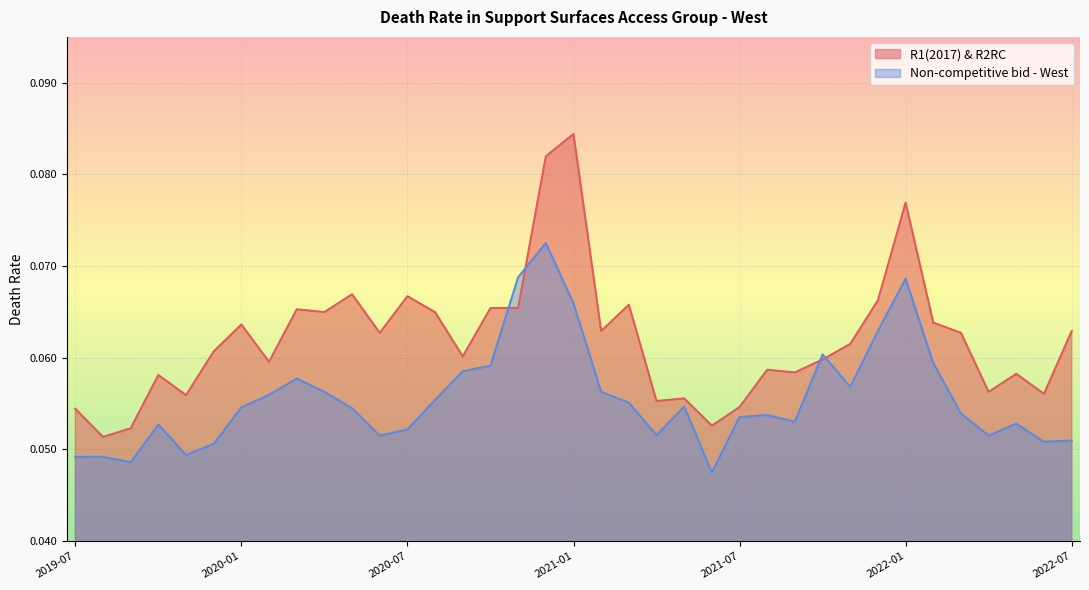

The value of R1(2017) & R2RC at 2019-12 is 0.1. True or false?

True